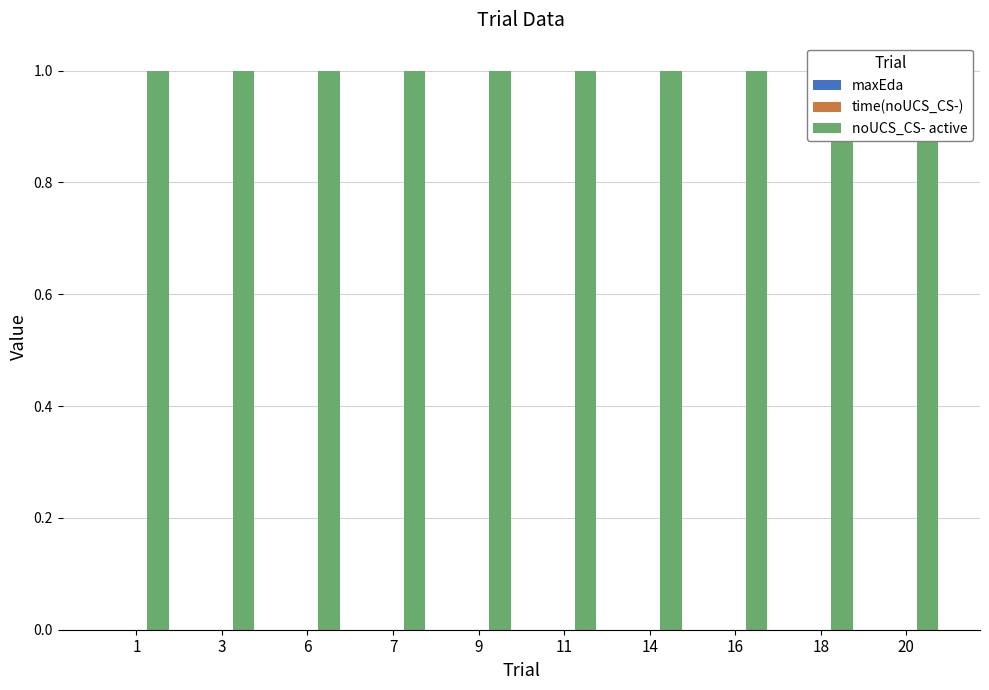

What value does the noUCS_CS- active series have at 20?

1